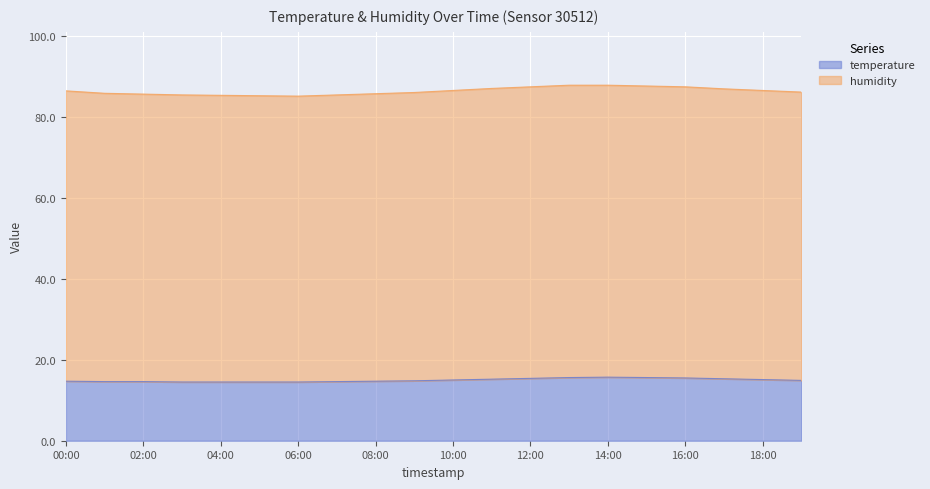

True or false: humidity and temperature cross at least once.

False